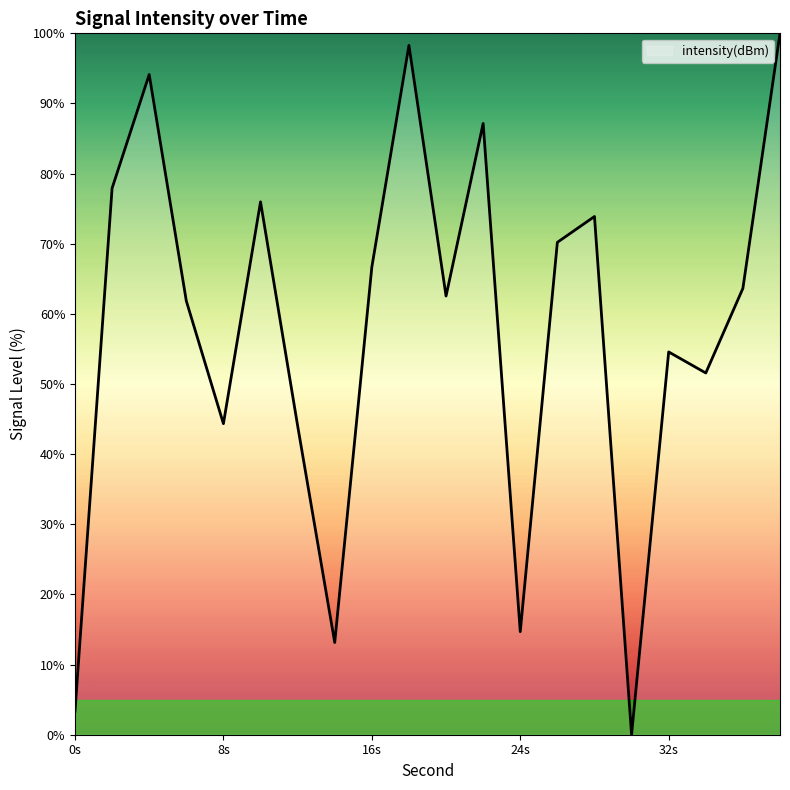

What is the greatest value displayed?

100.0